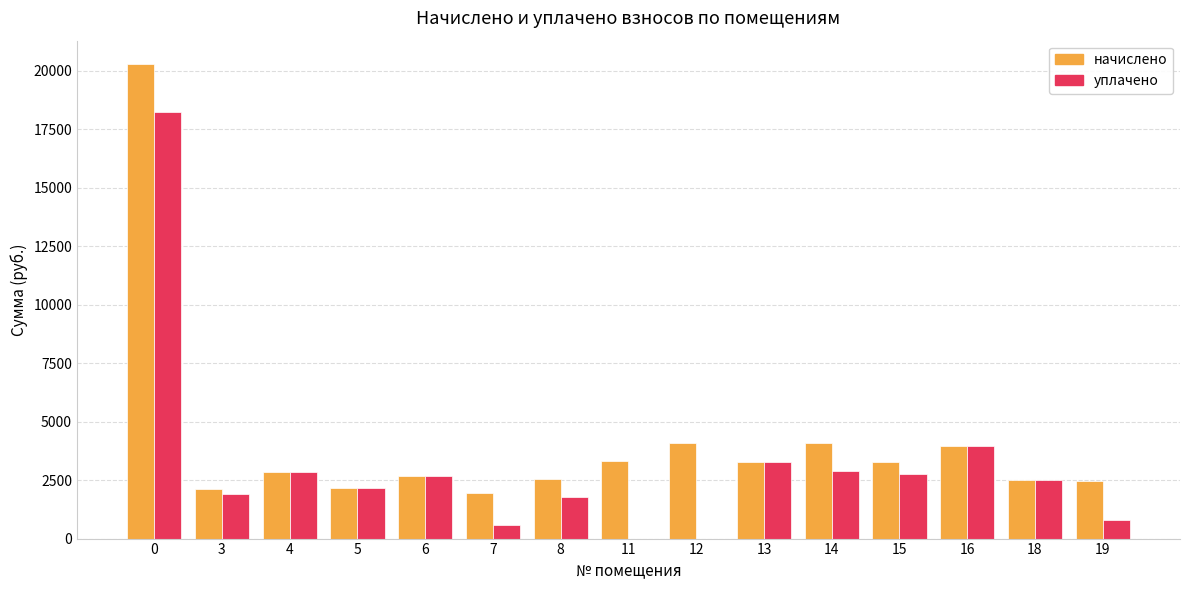

Are the bars horizontal?

No